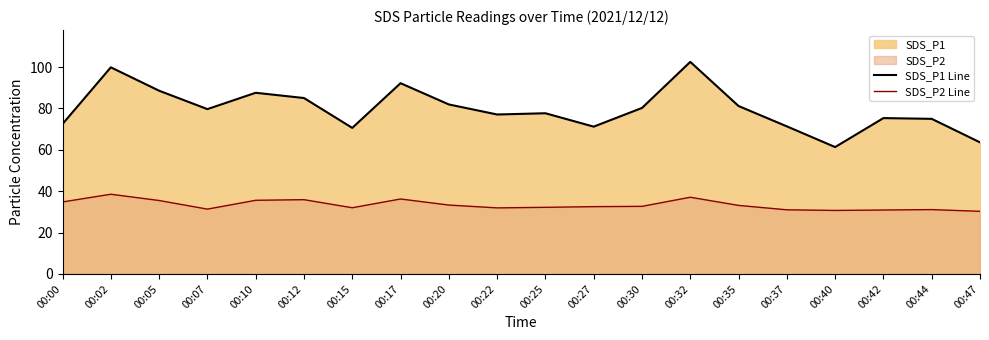

True or false: SDS_P1 Line has a value of 26.4 at 00:37.

False